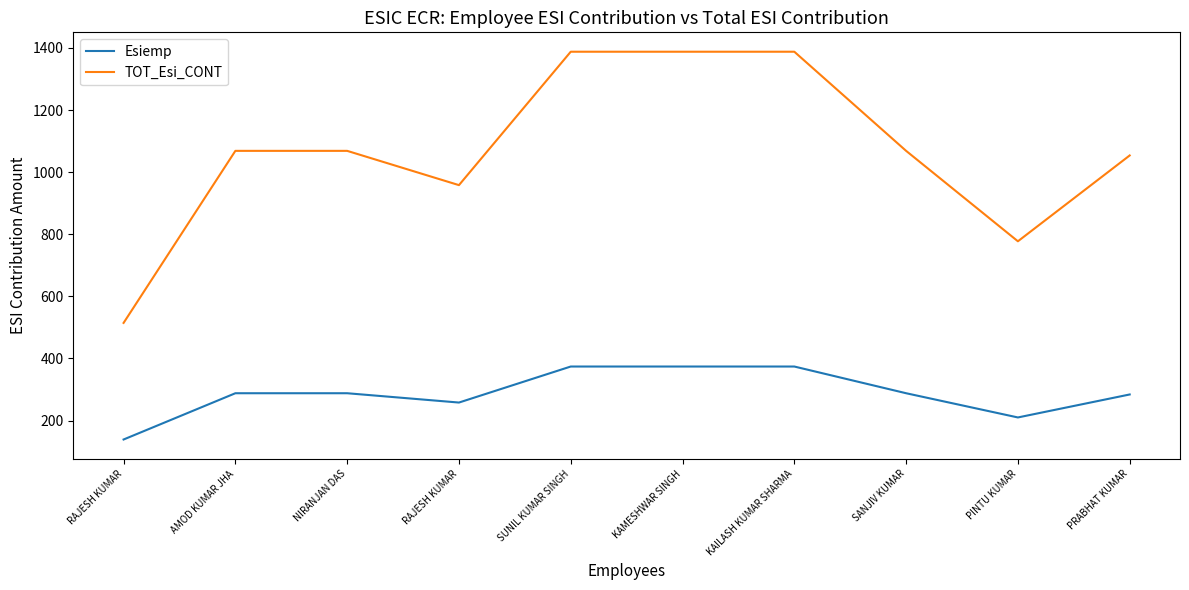

How many lines are shown in the chart?

2